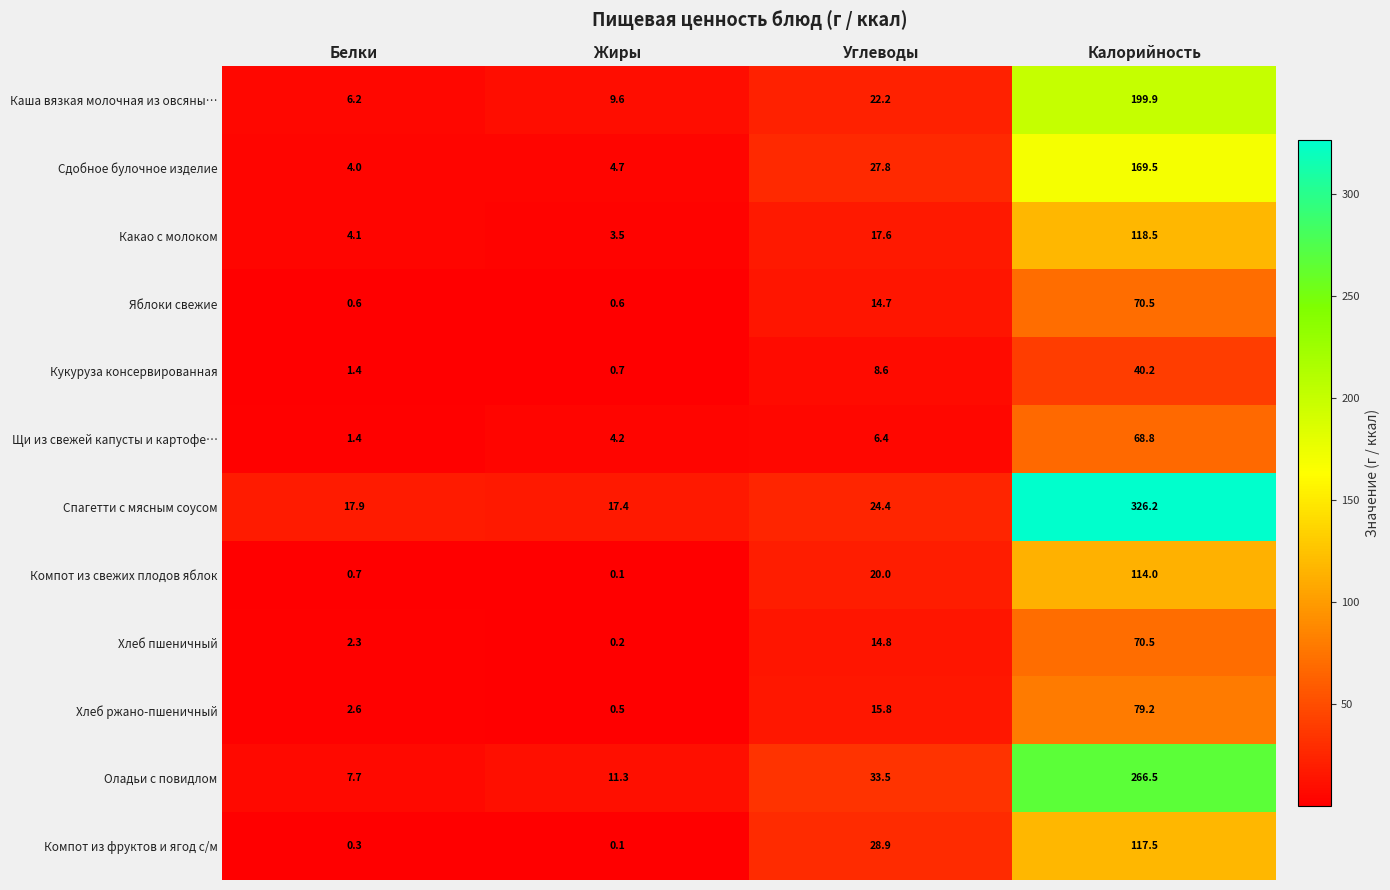

At which category does the chart reach its minimum across all series?

Жиры